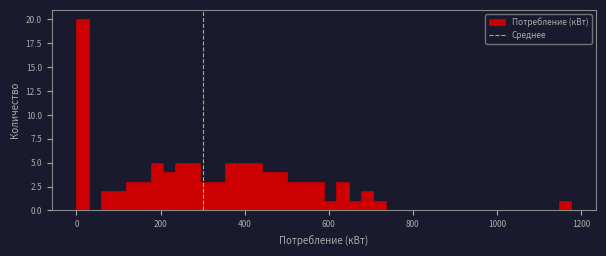

Around what value on the x-axis is the tallest bar? Give the approximate position of its centre, as read against the axis.

20